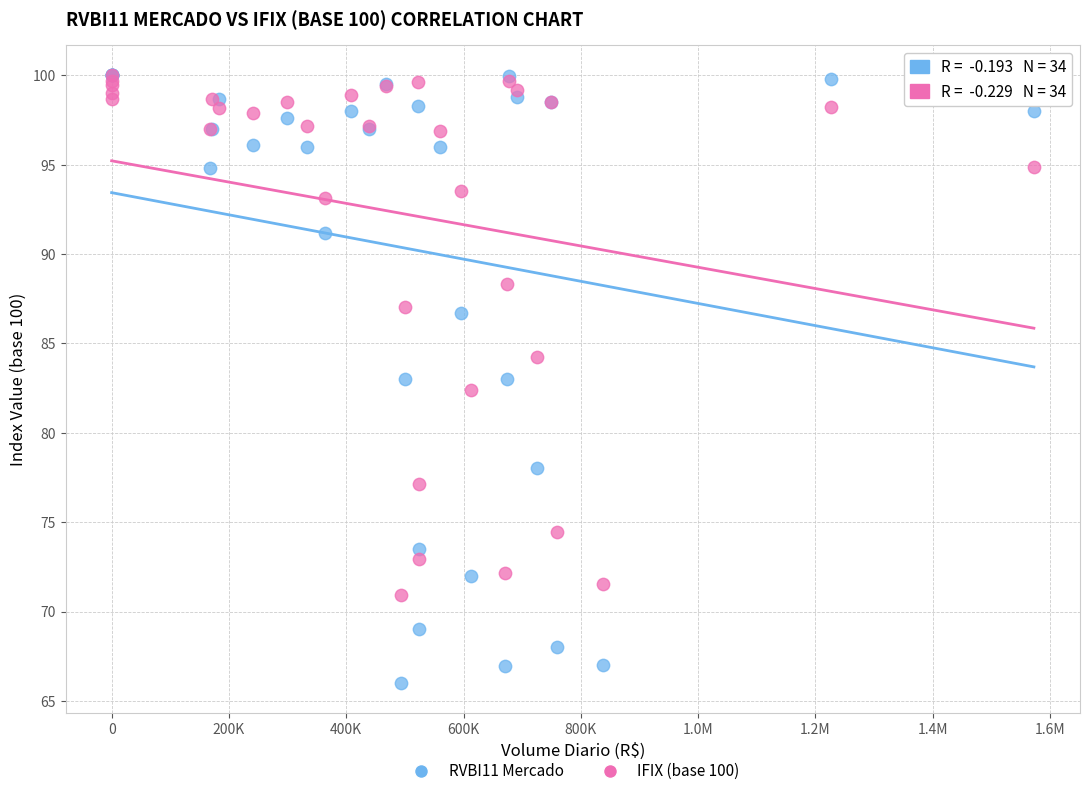

What are all the series names shown in the legend?

RVBI11 Mercado, IFIX (base 100)